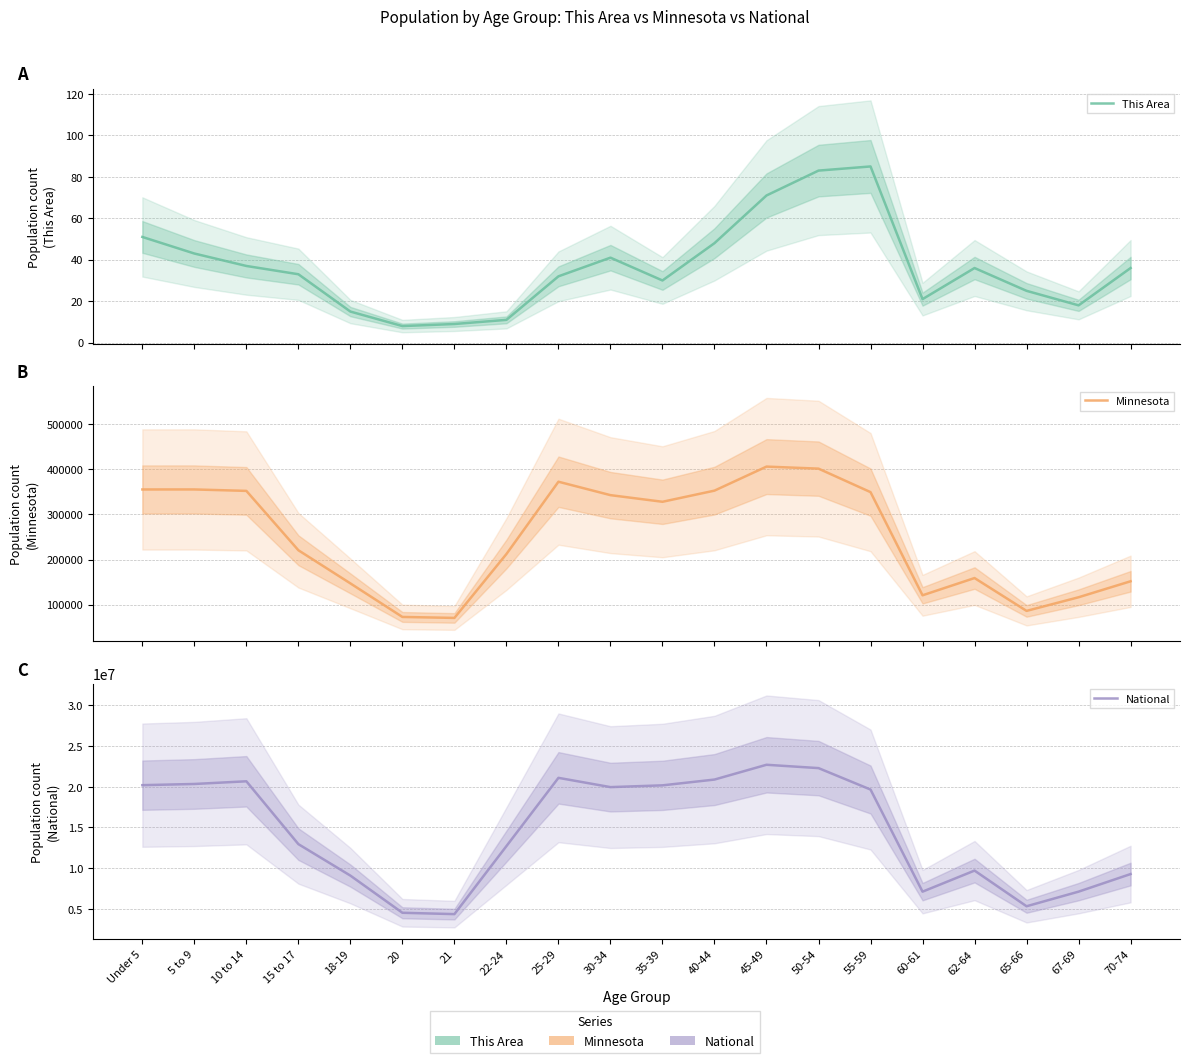

What is the sum of all Minnesota values?

4975231